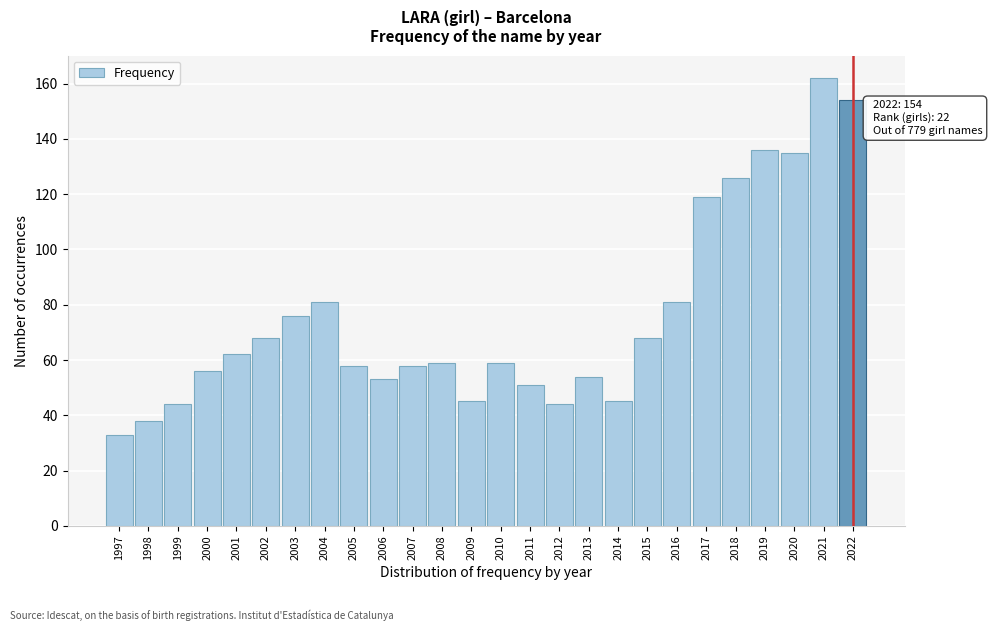

Reading left to right, transcribe all the data shown in this chart.

33	38	44	56	62	68	76	81	58	53	58	59	45	59	51	44	54	45	68	81	119	126	136	135	162	154